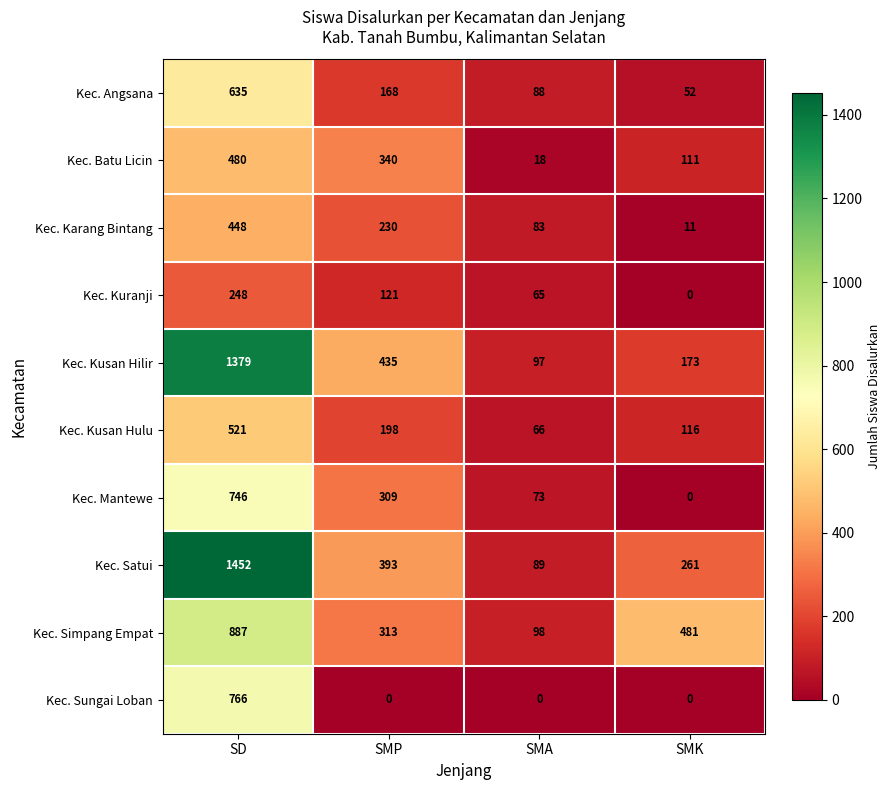

Count the number of data series in this chart.

10